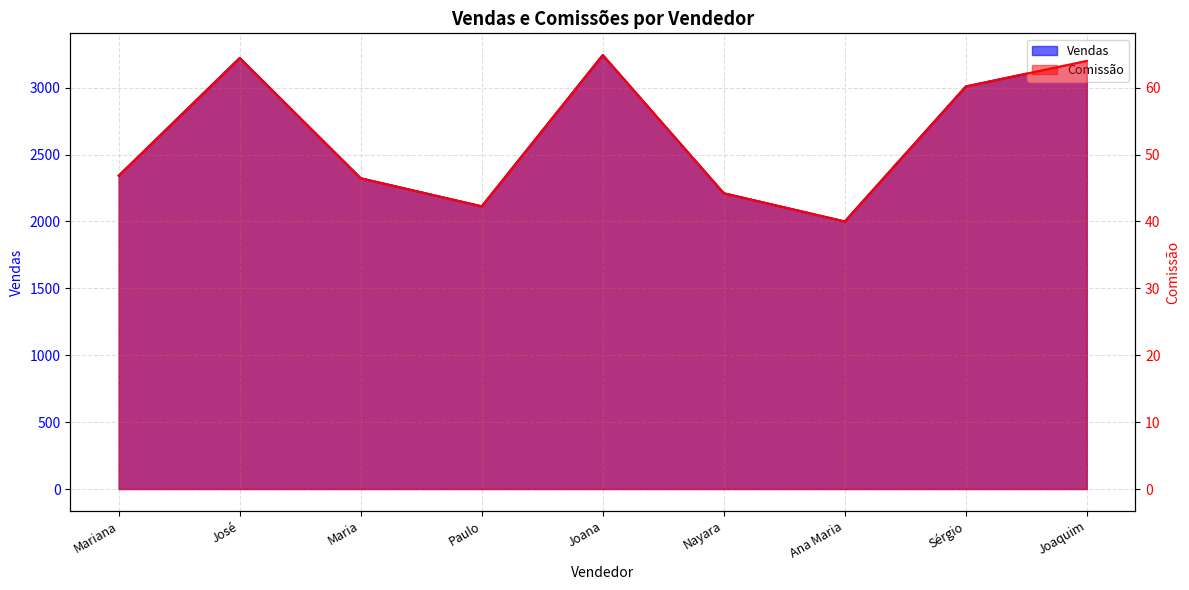

The Vendas series shows 2113.0 at Paulo. True or false?

True